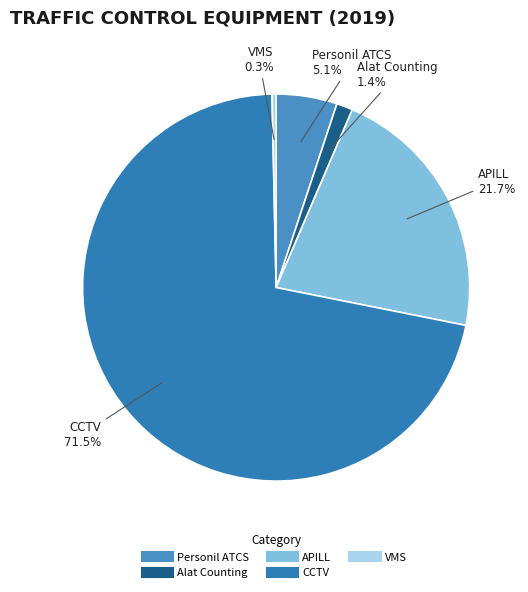

What percentage do Personil ATCS and APILL together represent?

26.8%